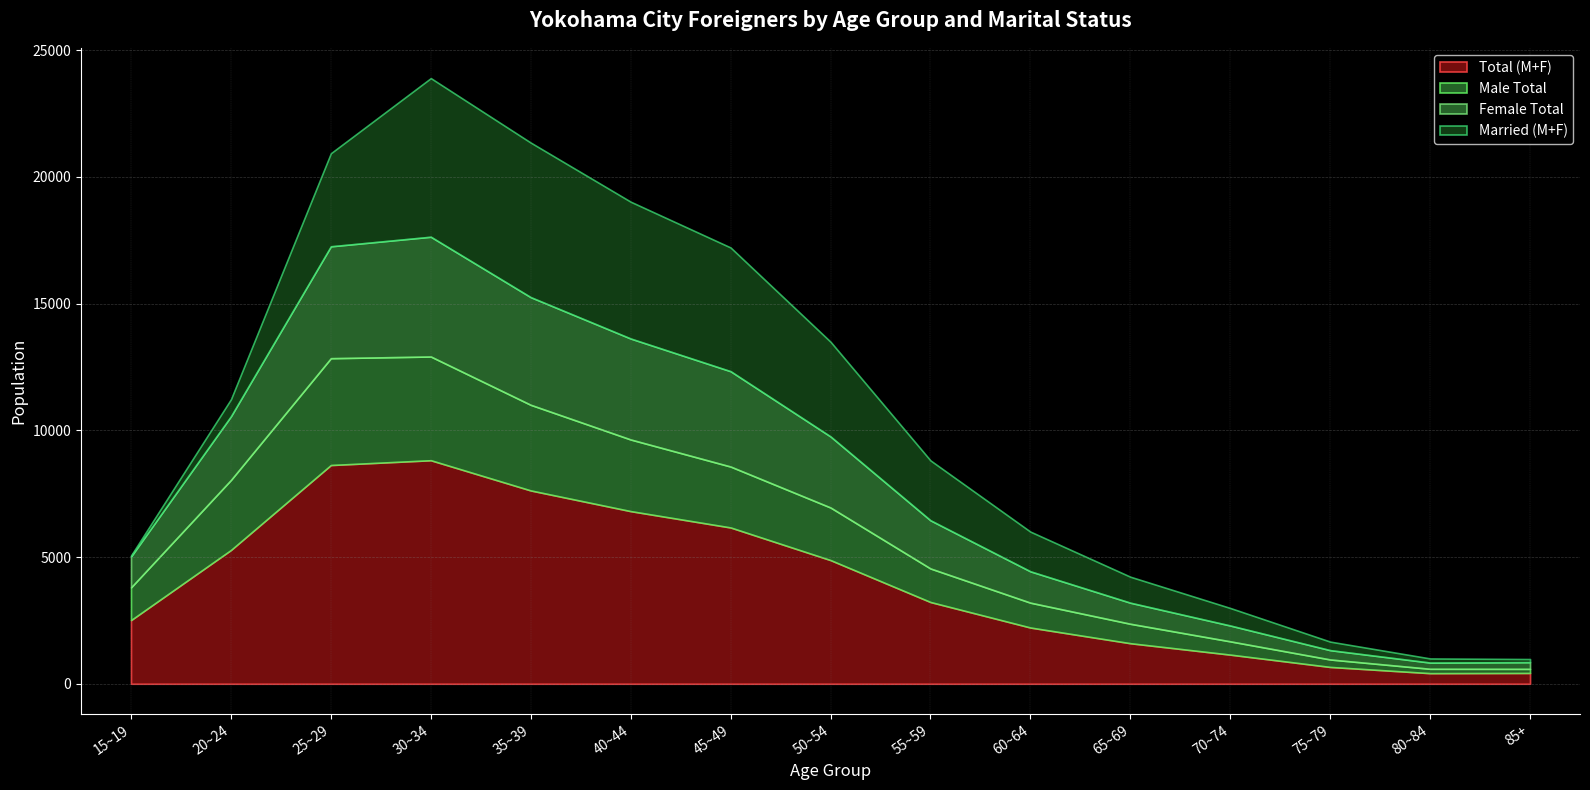

Which series has the largest total across all categories?

Total (M+F)